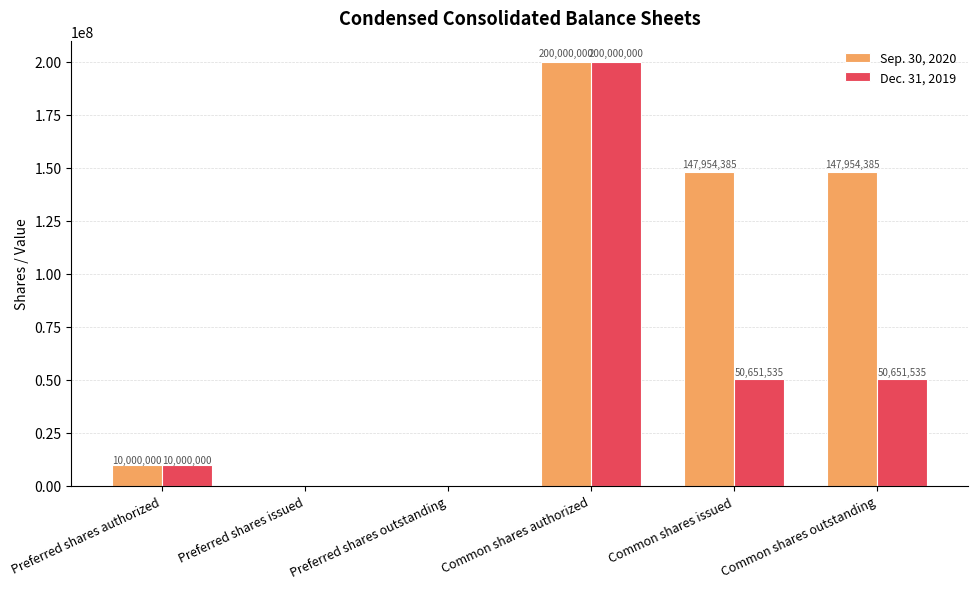

What is the total value across all series at Common shares issued?

198605920